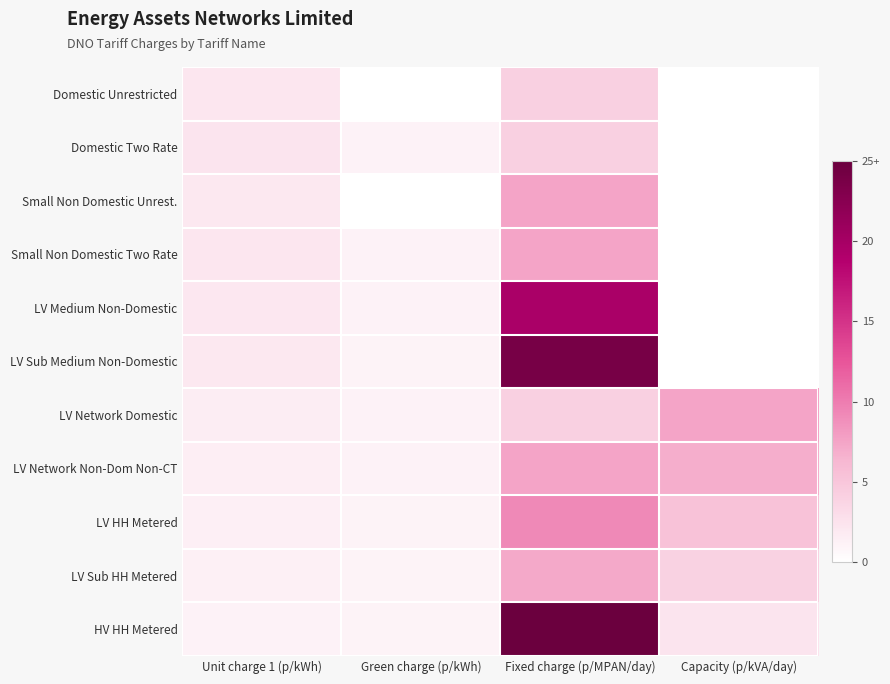

What is the spread (max minus min) of values at Capacity (p/kVA/day)?

7.5